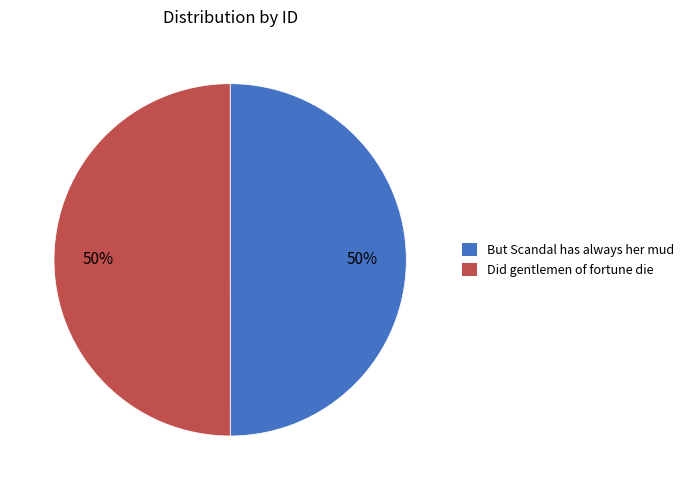

What is the ratio of the value at Did gentlemen of fortune die to the value at But Scandal has always her mud?

1.0